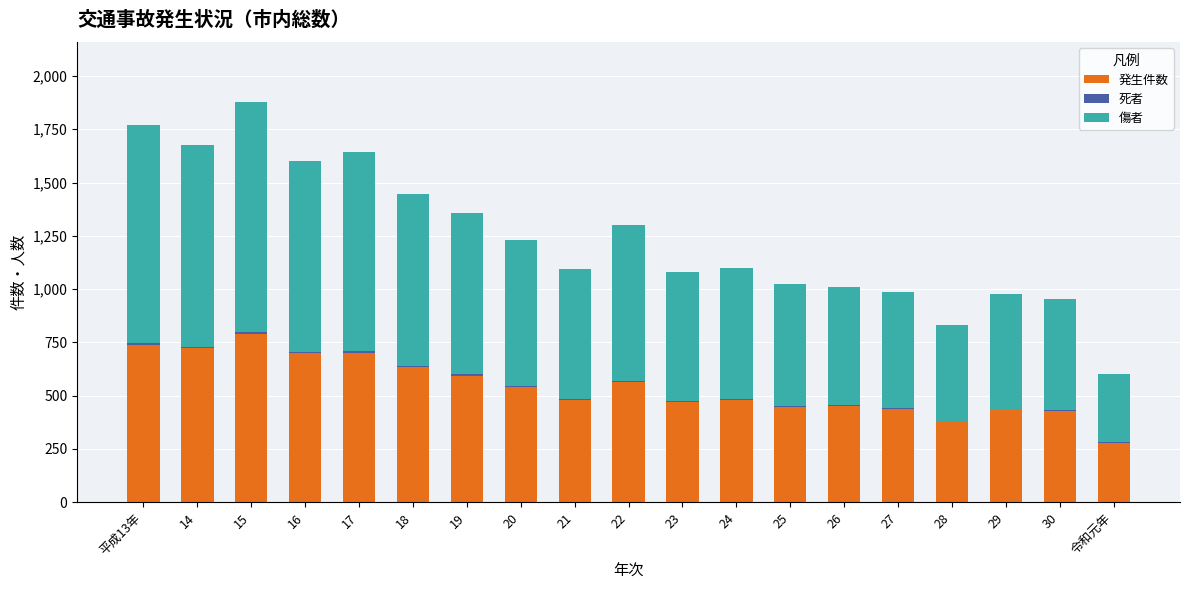

The value of 発生件数 at 16 is 377. True or false?

False